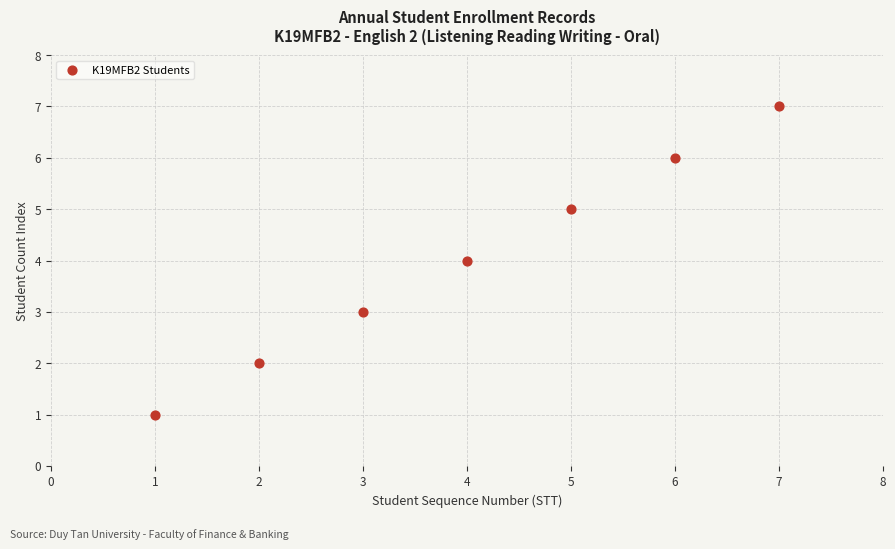

What is the average Y value?

4